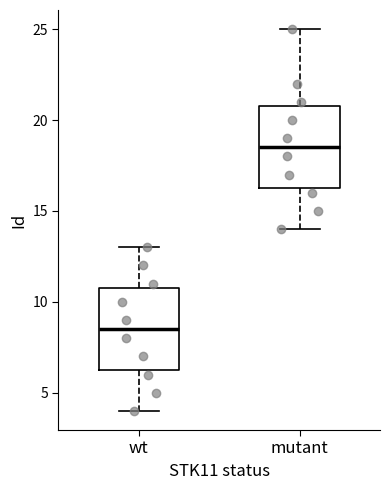

Which box's median line is the highest?

mutant